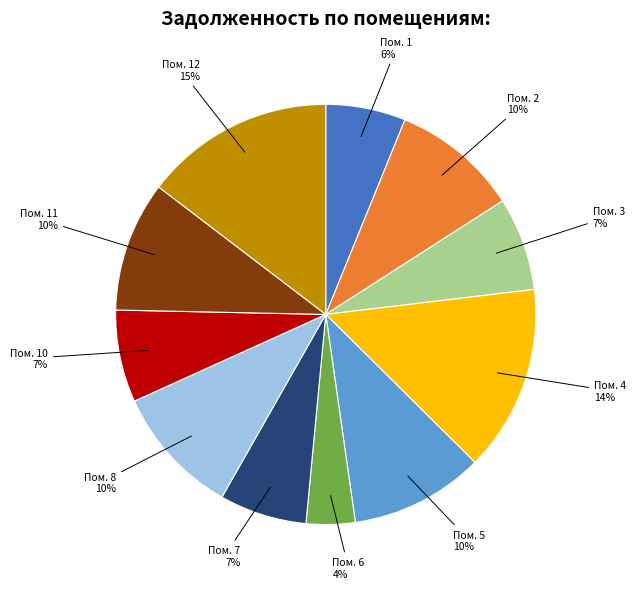

Is there any slice that represents more than half of the pie?

No